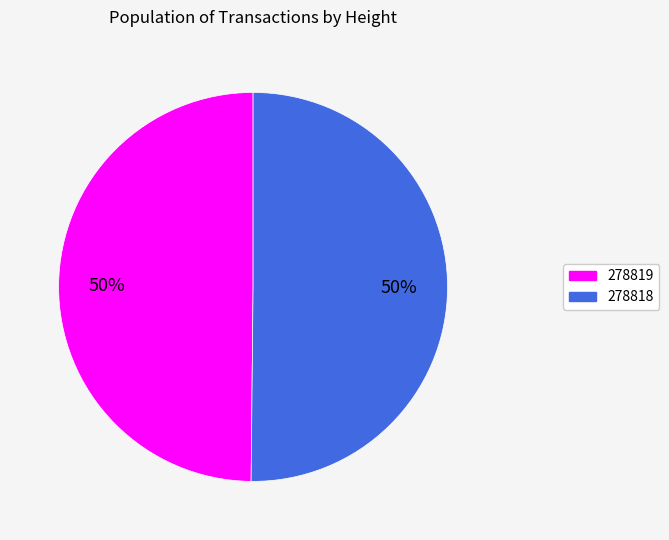

Do 278818 and 278819 together represent more than half of the pie?

Yes